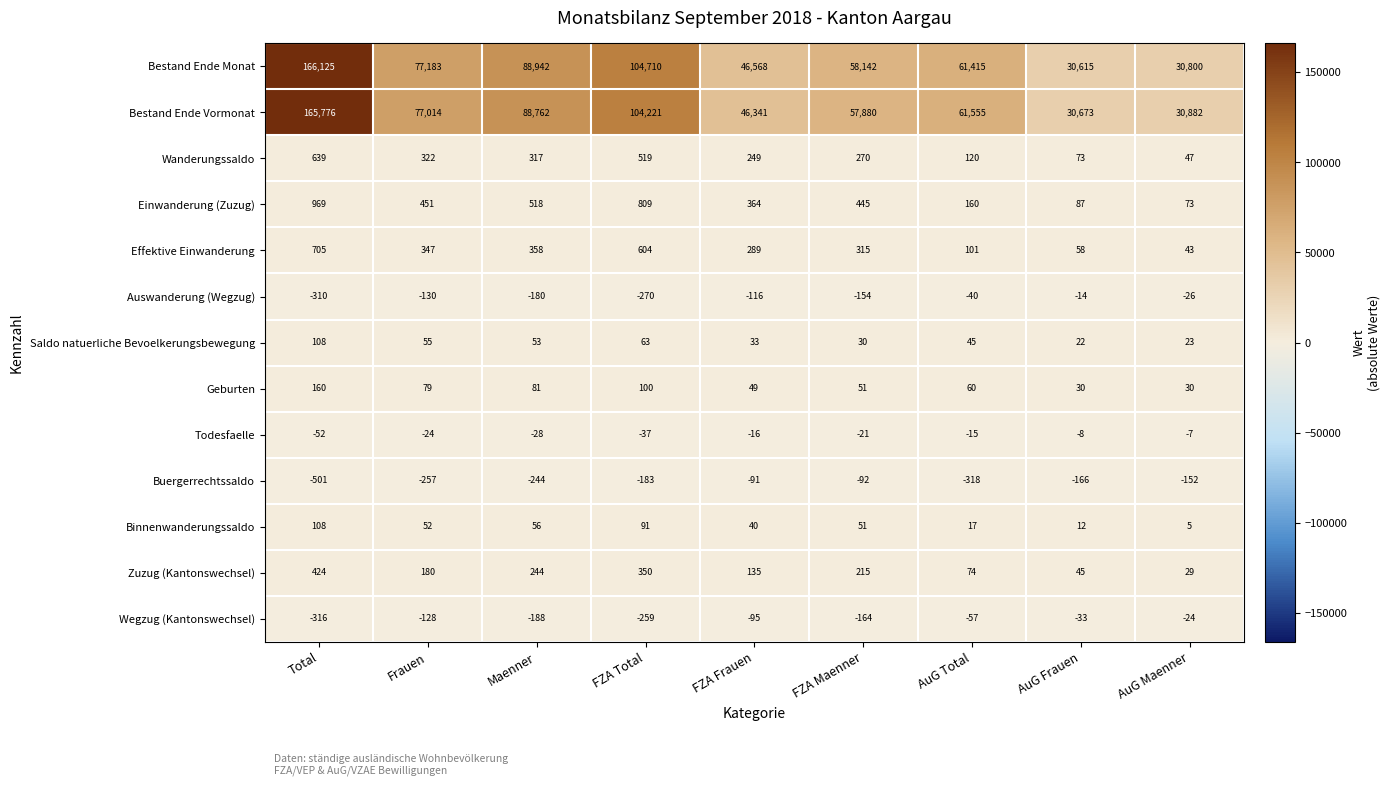

The value of Effektive Einwanderung at FZA Maenner is 315. True or false?

True